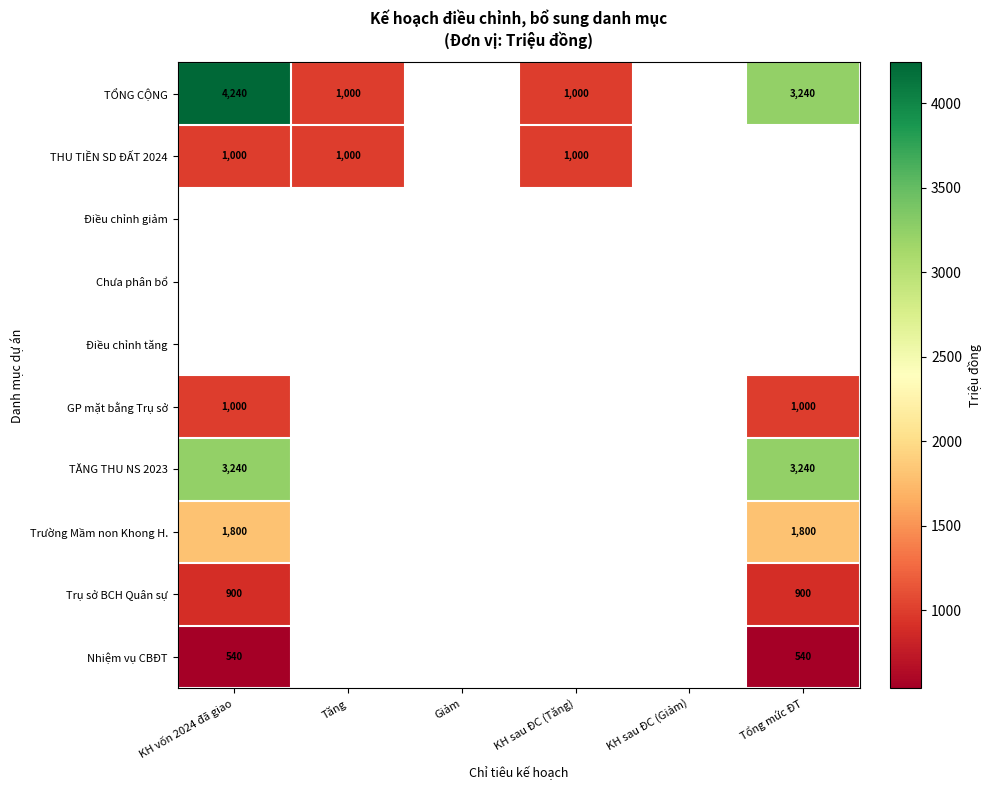

The value of THU TIỀN SD ĐẤT 2024 at KH sau ĐC (Tăng) is 1000. True or false?

True